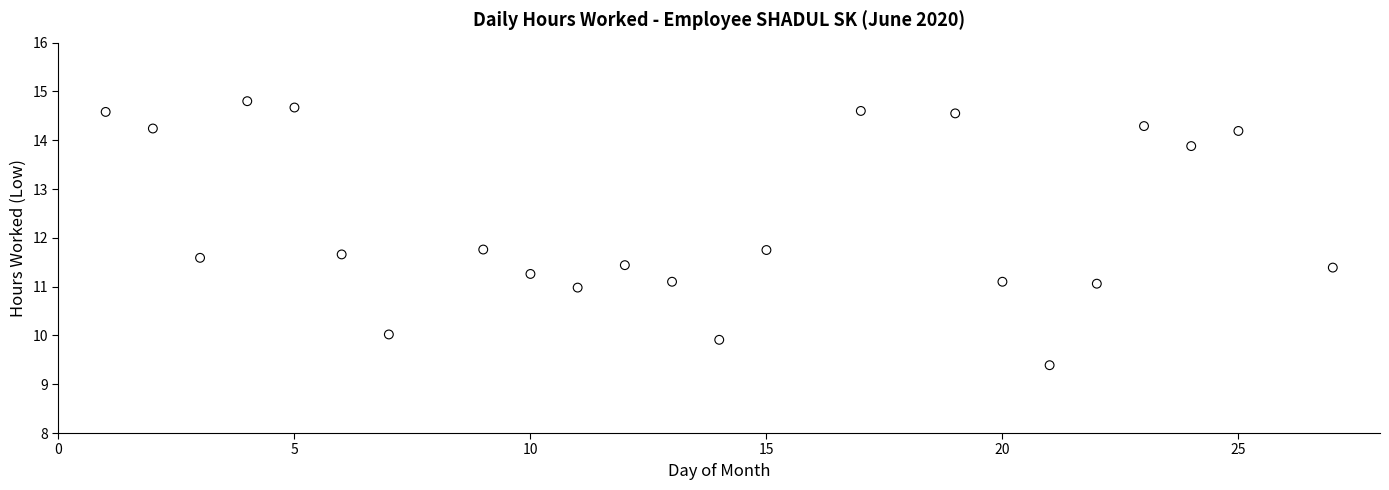

What is the range of X values (max minus min)?

26.0